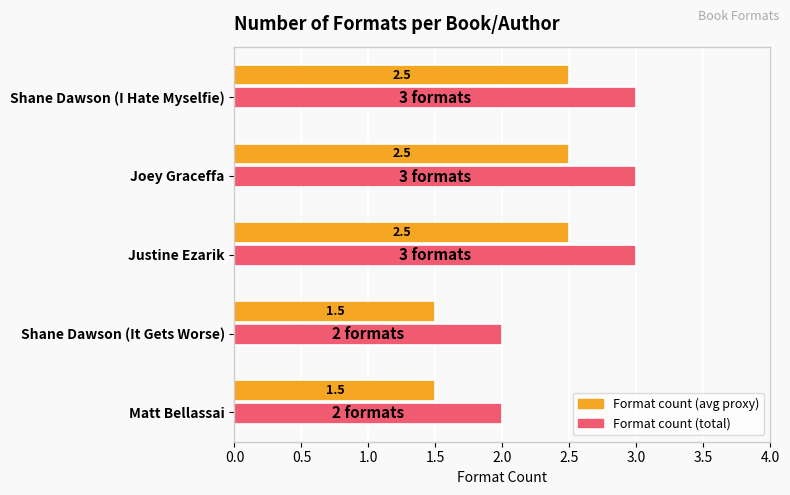

What is the spread (max minus min) of values at Matt Bellassai?

0.5